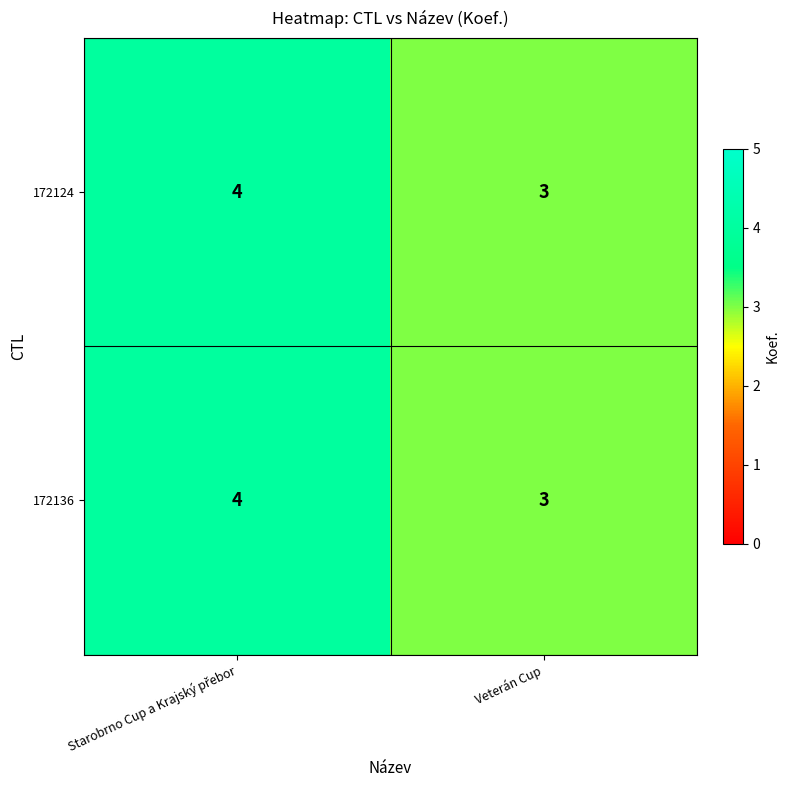

What is the total value across all series at Veterán Cup?

6